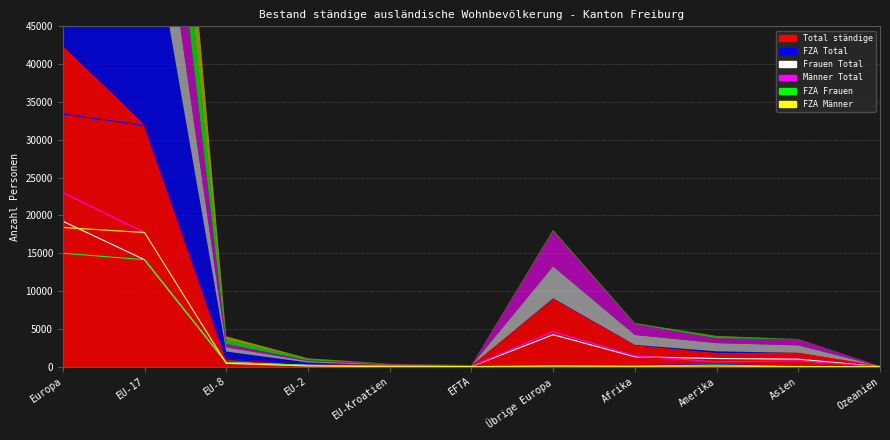

True or false: FZA Total has more than 1 points higher than both neighbors.

True